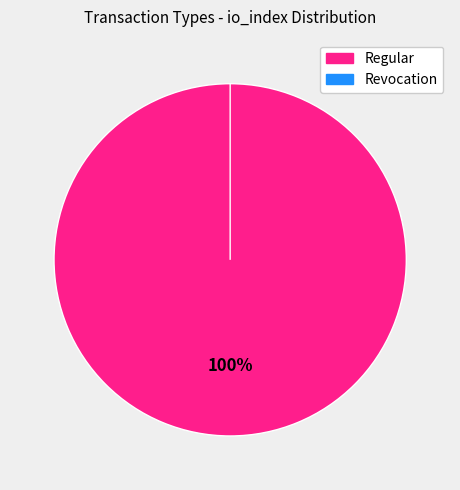

To the nearest percent, what is the difference between the Regular (io_index=14) and Revocation (io_index=0) slice percentages?

100%